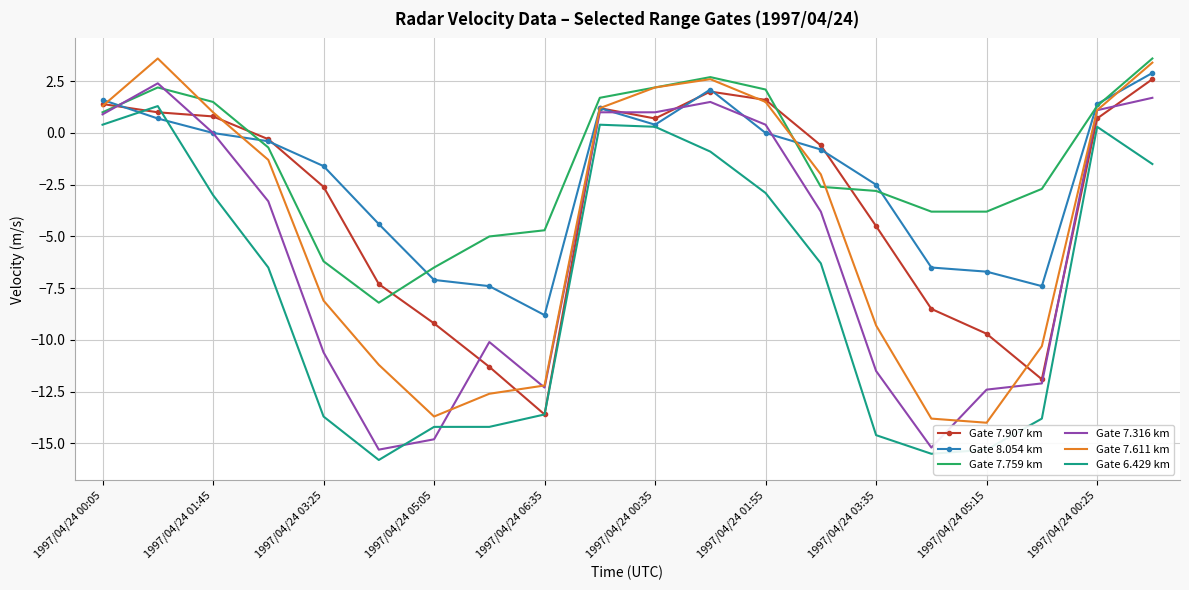

What is the lowest value of the Gate 6.429 km series?

-15.8